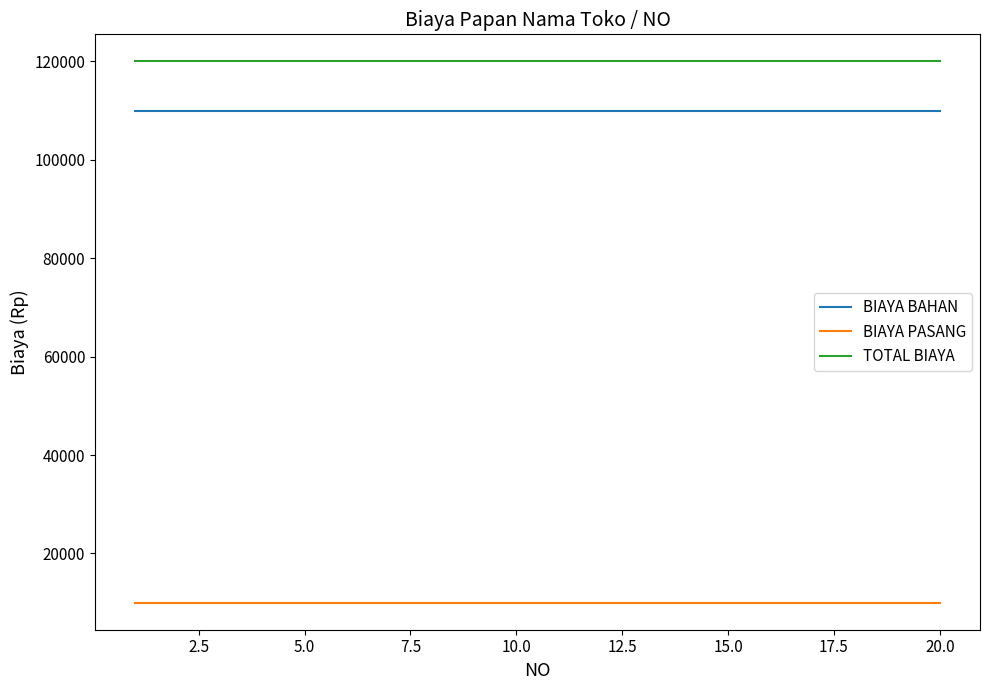

Rank the series by their maximum value, from highest to lowest.

TOTAL BIAYA, BIAYA BAHAN, BIAYA PASANG